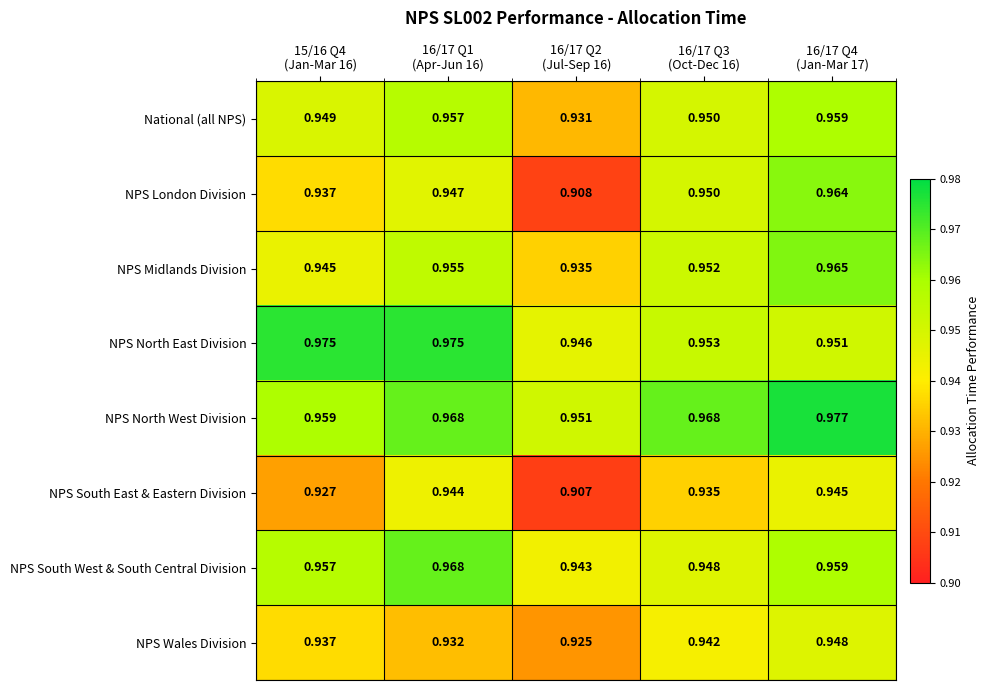

Which series has the largest total across all categories?

NPS North West Division